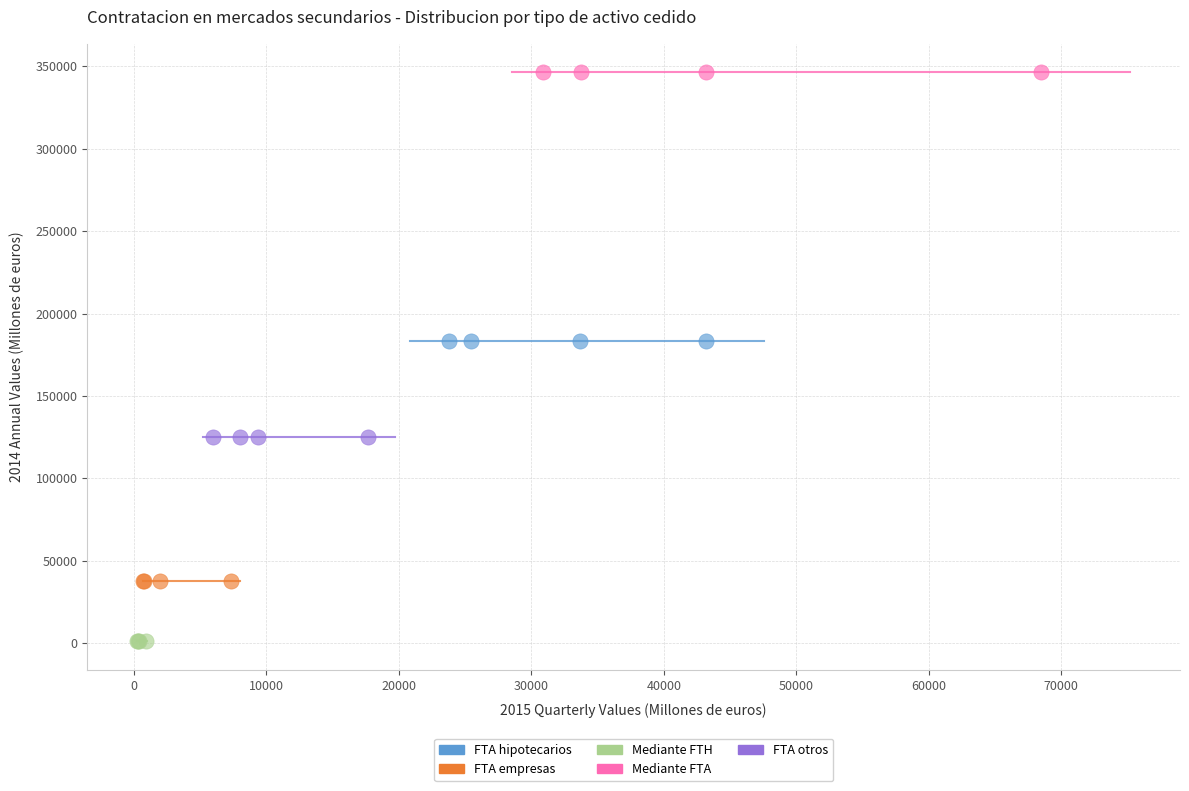

What are all the series names shown in the legend?

FTA hipotecarios, FTA empresas, Mediante FTH, Mediante FTA, FTA otros